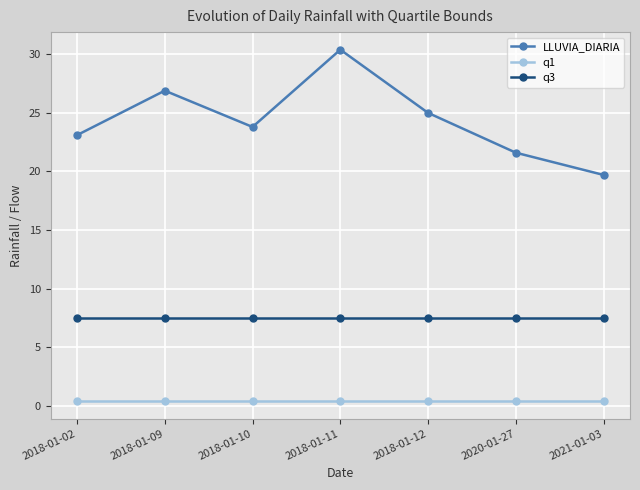

Which series changed the most between 2018-01-02 and 2021-01-03?

LLUVIA_DIARIA